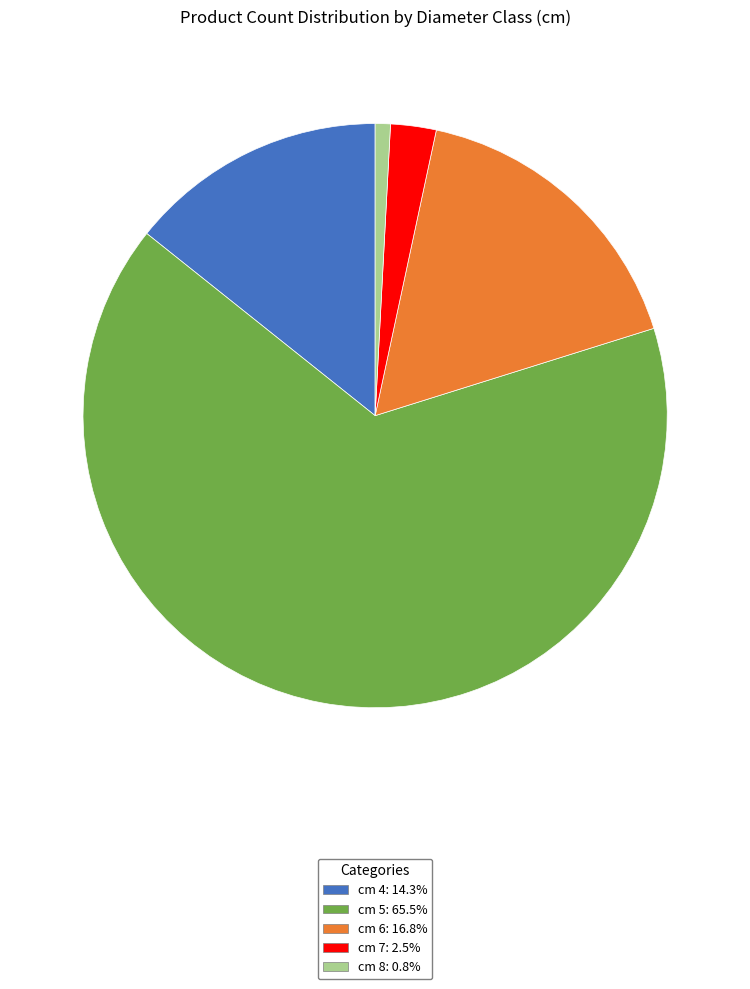

Do cm 8: 0.8% and cm 4: 14.3% together represent more than half of the pie?

No